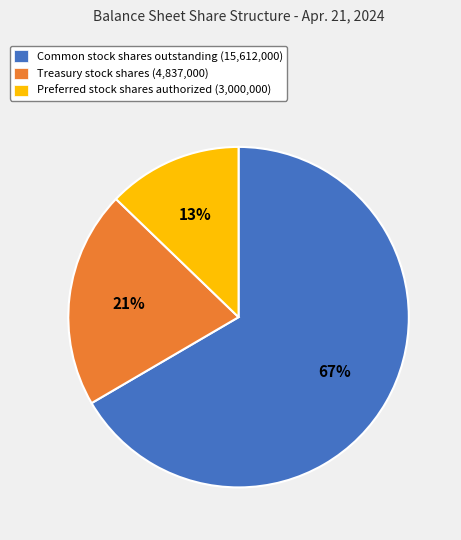

To the nearest percent, what is the average slice percentage?

33%